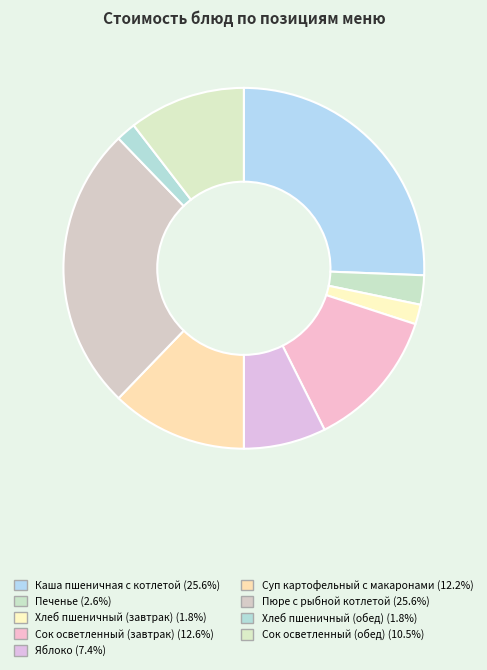

Is there any slice that represents more than half of the pie?

No